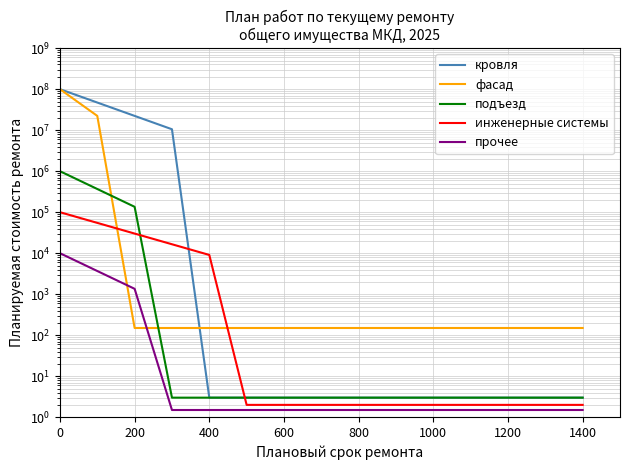

Is the value of прочее at 13 greater than the value of подъезд at 1000?

No